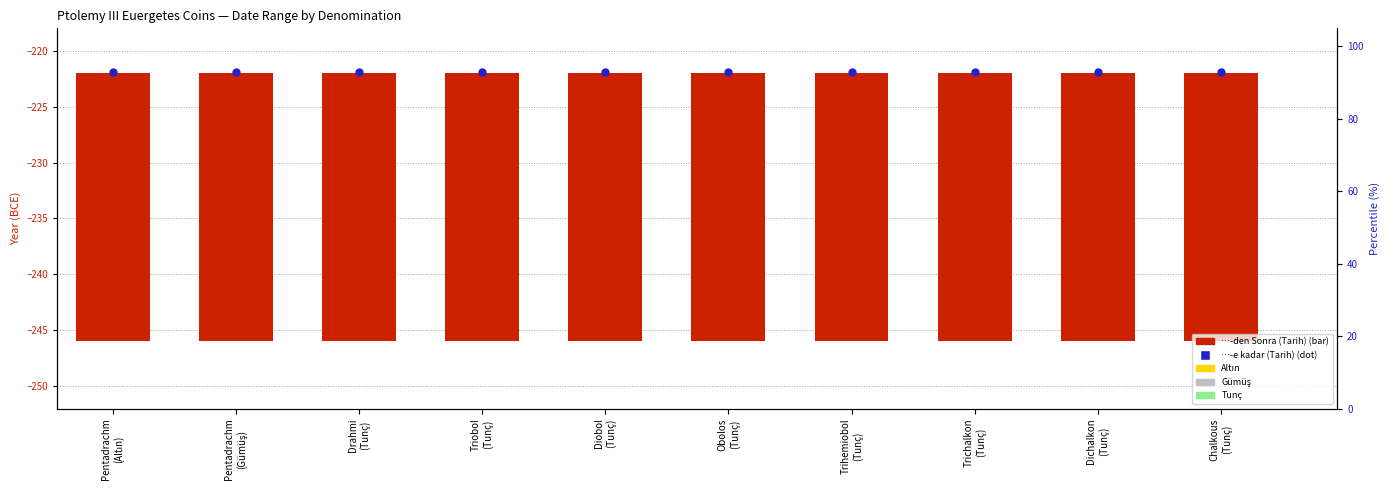

Which series contains the highest Y value?

…-e kadar (Tarih)